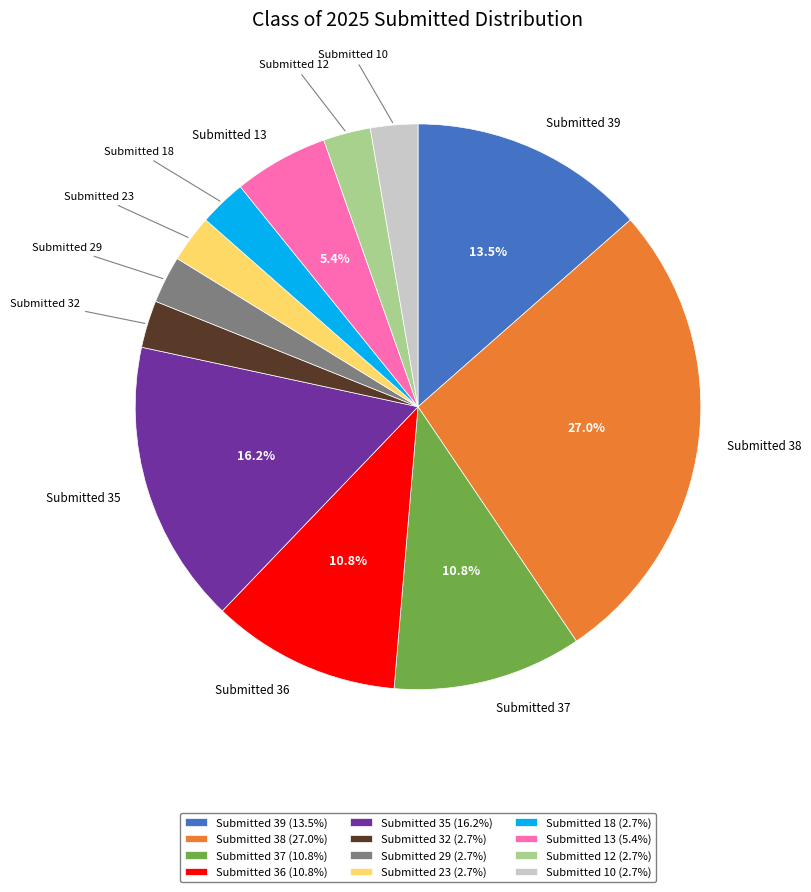

Do Submitted 10 and Submitted 23 together represent more than half of the pie?

No